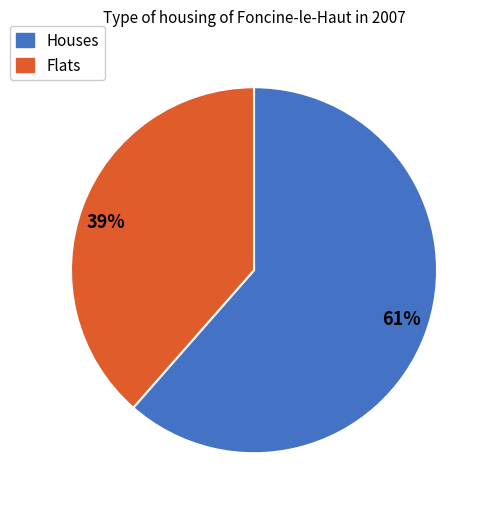

What is the ratio of the value at 39% to the value at 61%?

0.6